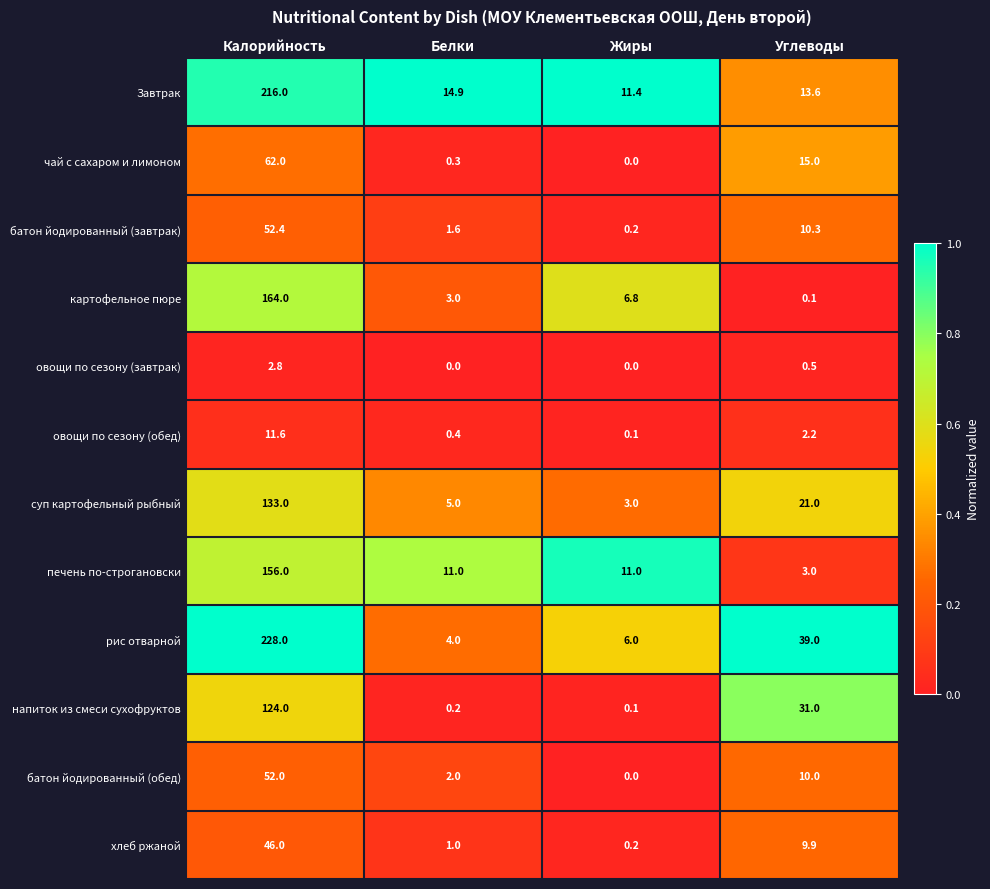

At which category is the sum across all series the highest?

Калорийность